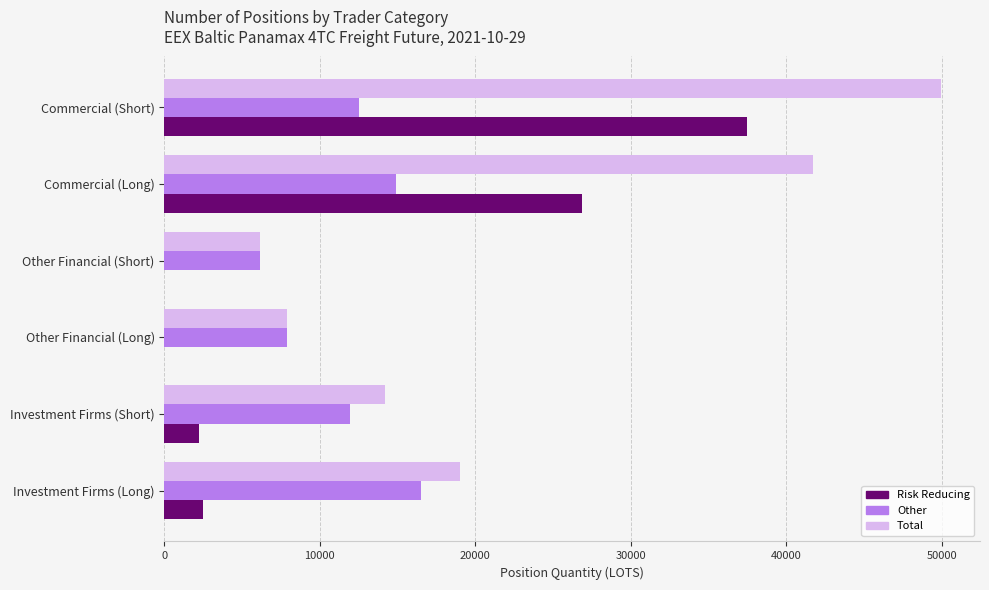

At which category is the sum across all series the highest?

Commercial (Short)